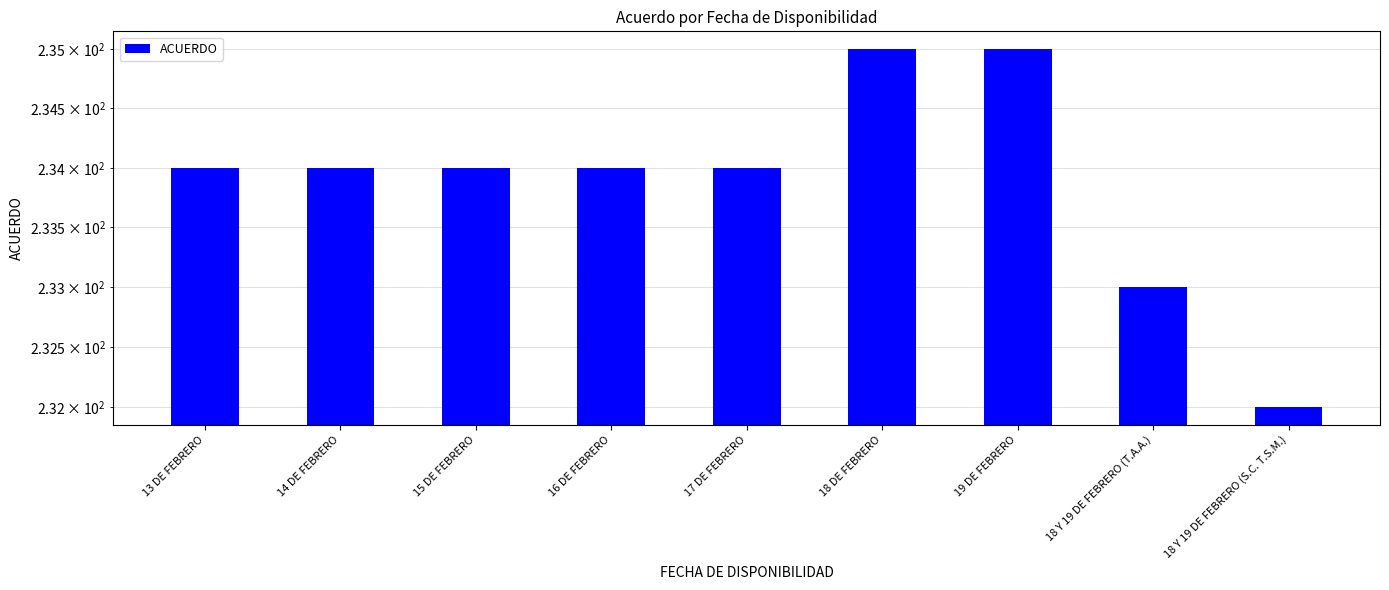

Are the bars grouped side by side (vs. stacked)?

No